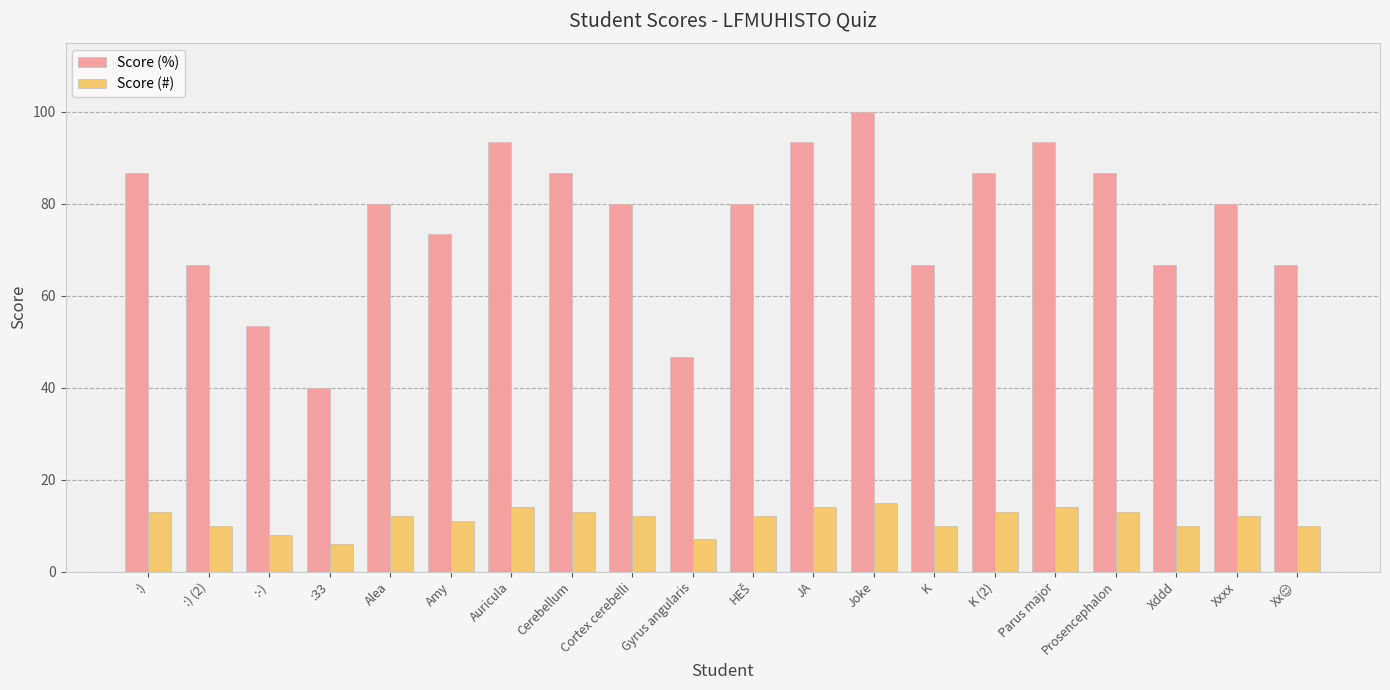

The Score (%) series shows 70.2 at Gyrus angularis. True or false?

False